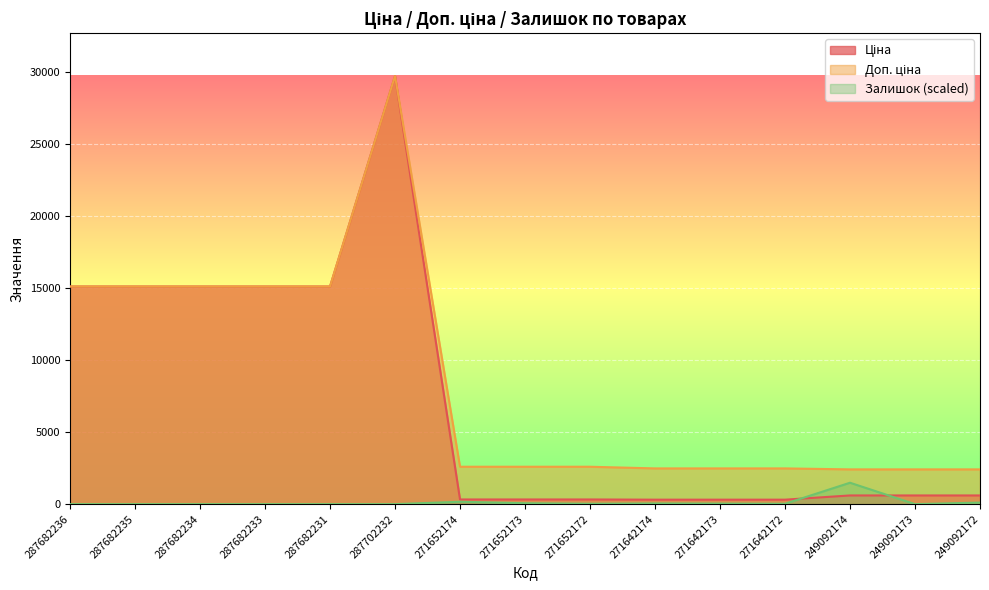

What is the difference between the highest and lowest values at 287682234?

15120.0